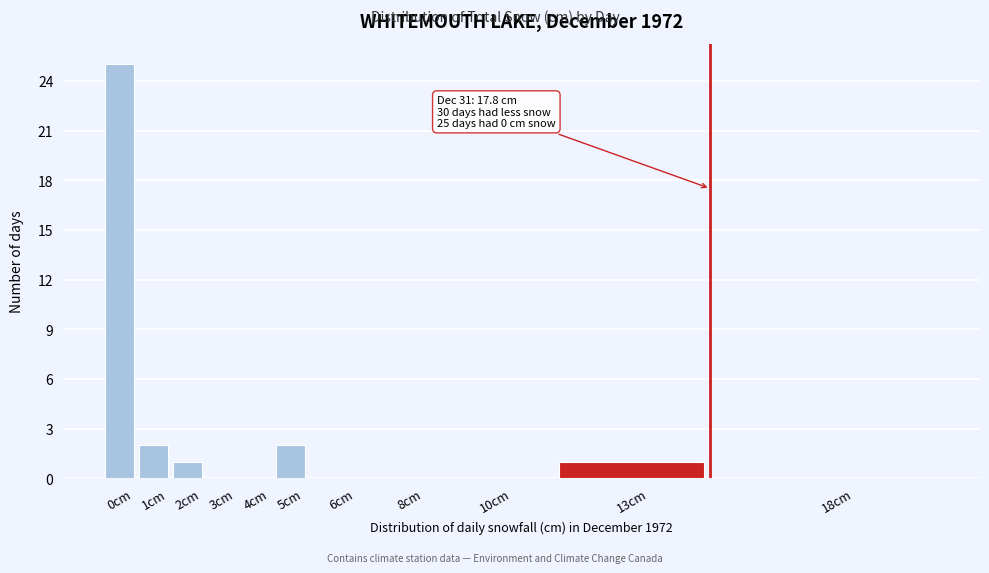

Reading left to right, transcribe all the data shown in this chart.

0cm=25	1cm=2	2cm=1	3cm=0	4cm=0	5cm=2	6cm=0	8cm=0	10cm=0	13cm=1	18cm=0